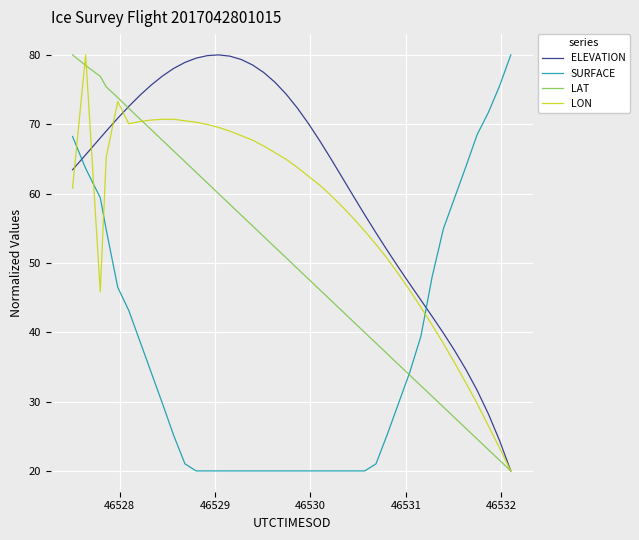

Which series has the largest total across all categories?

ELEVATION